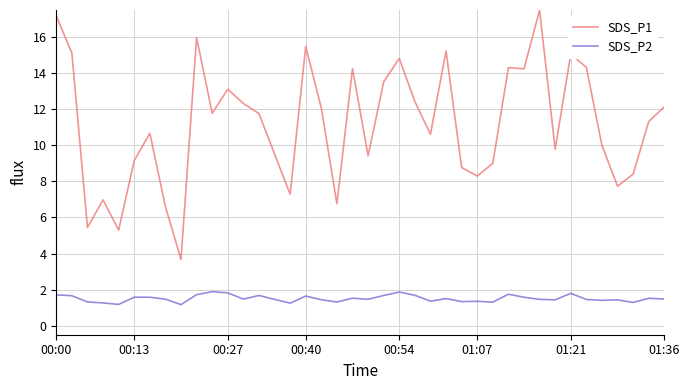

True or false: SDS_P1 and SDS_P2 intersect in this chart.

False